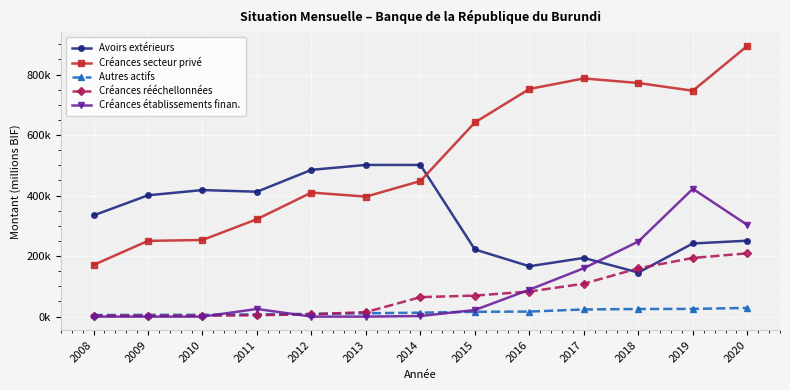

Read the Créances secteur privé value at 2020.

894667.8